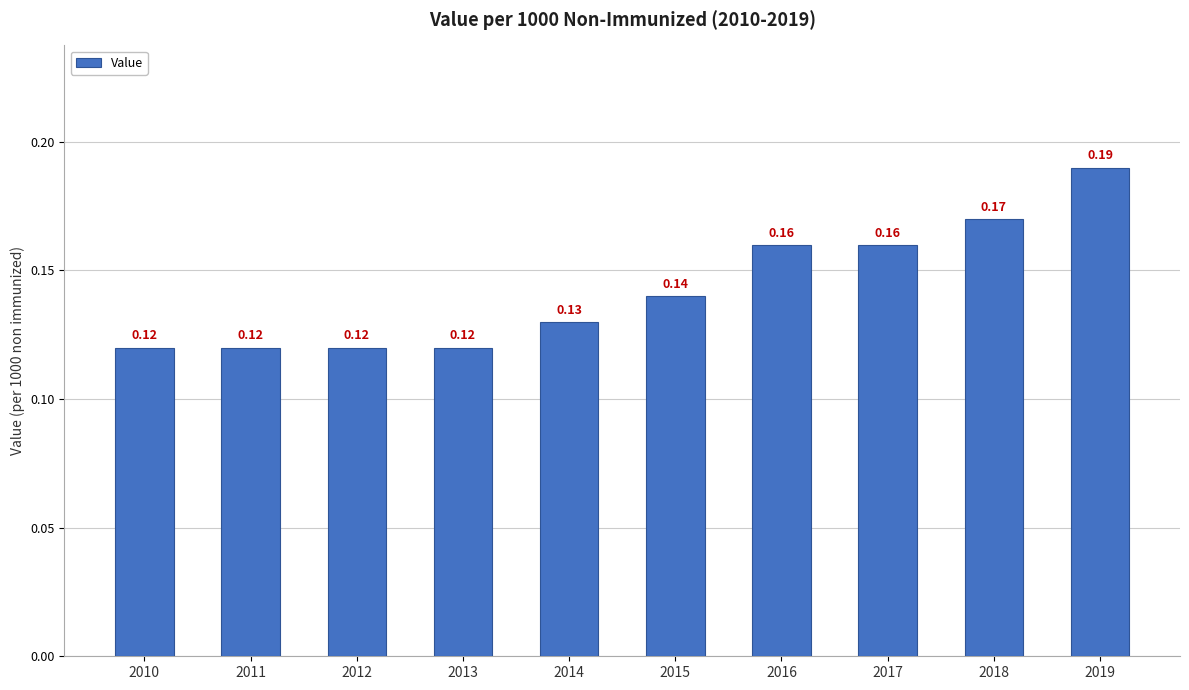

What is the sum of all values?

1.4